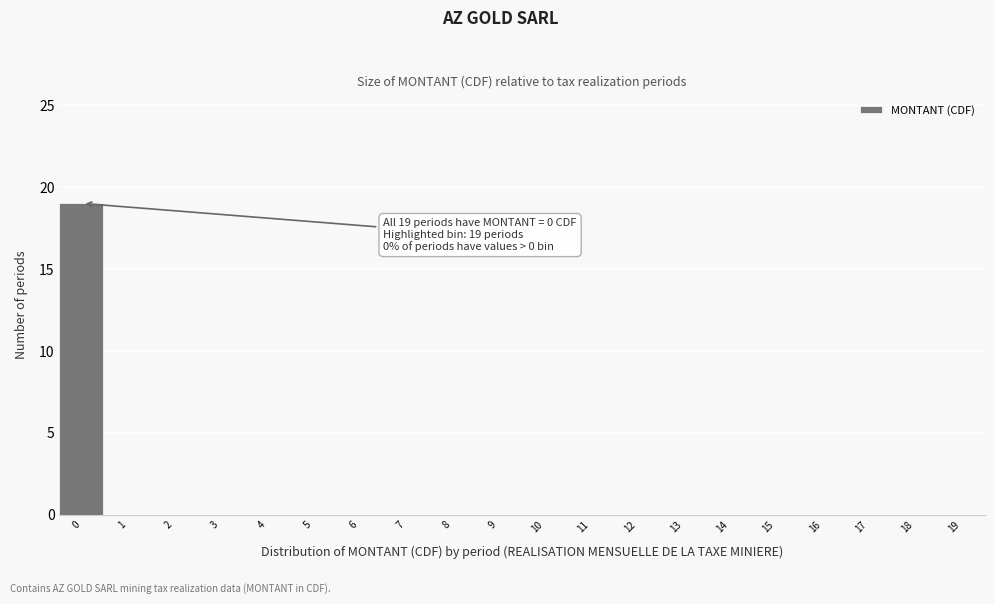

Reading left to right, extract all data points from this chart.

0=19	1=0	2=0	3=0	4=0	5=0	6=0	7=0	8=0	9=0	10=0	11=0	12=0	13=0	14=0	15=0	16=0	17=0	18=0	19=0